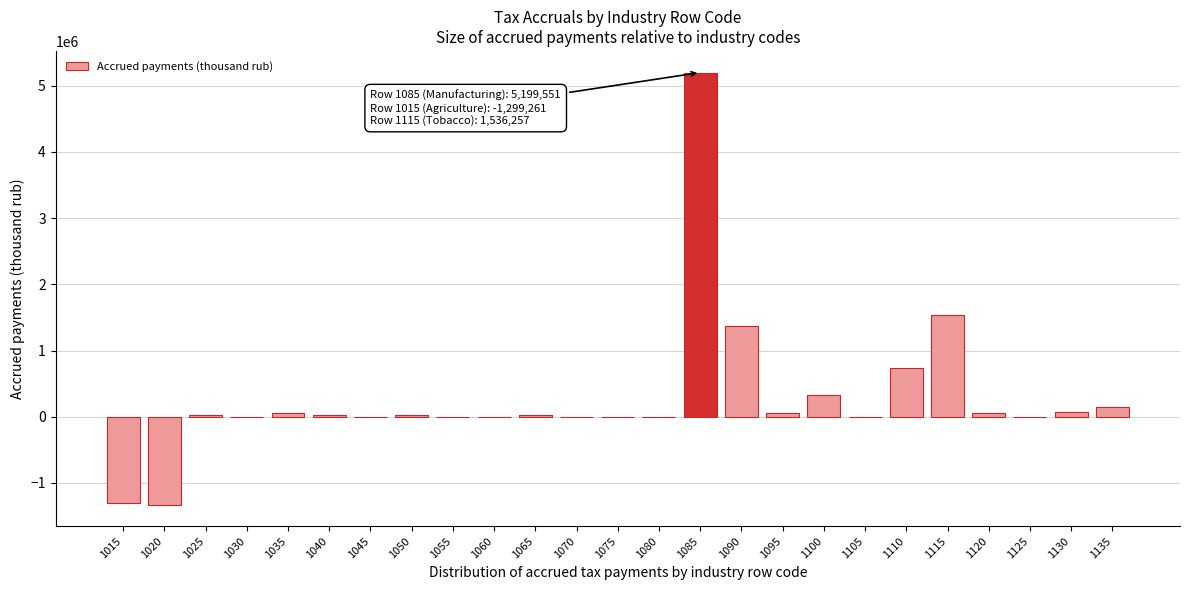

The value at 1090 is 1373673. True or false?

True